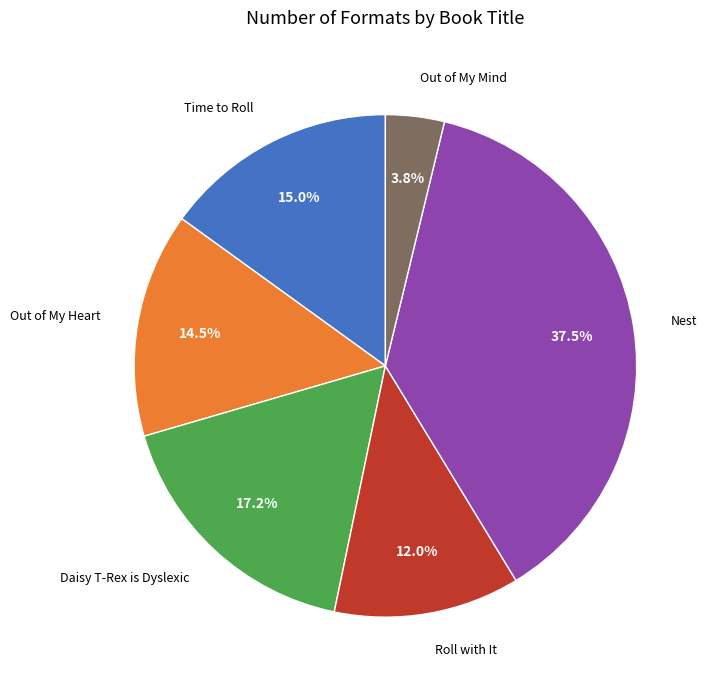

To the nearest percent, what is the difference between the Time to Roll and Daisy T-Rex is Dyslexic slice percentages?

2%